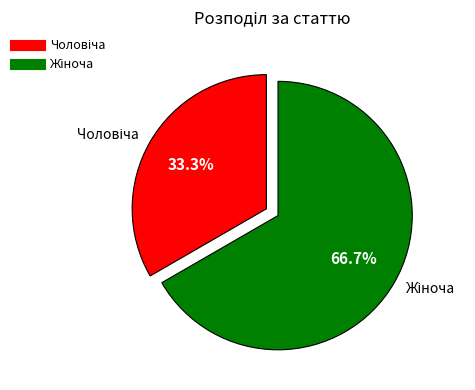

Is there a majority slice in this chart?

Yes